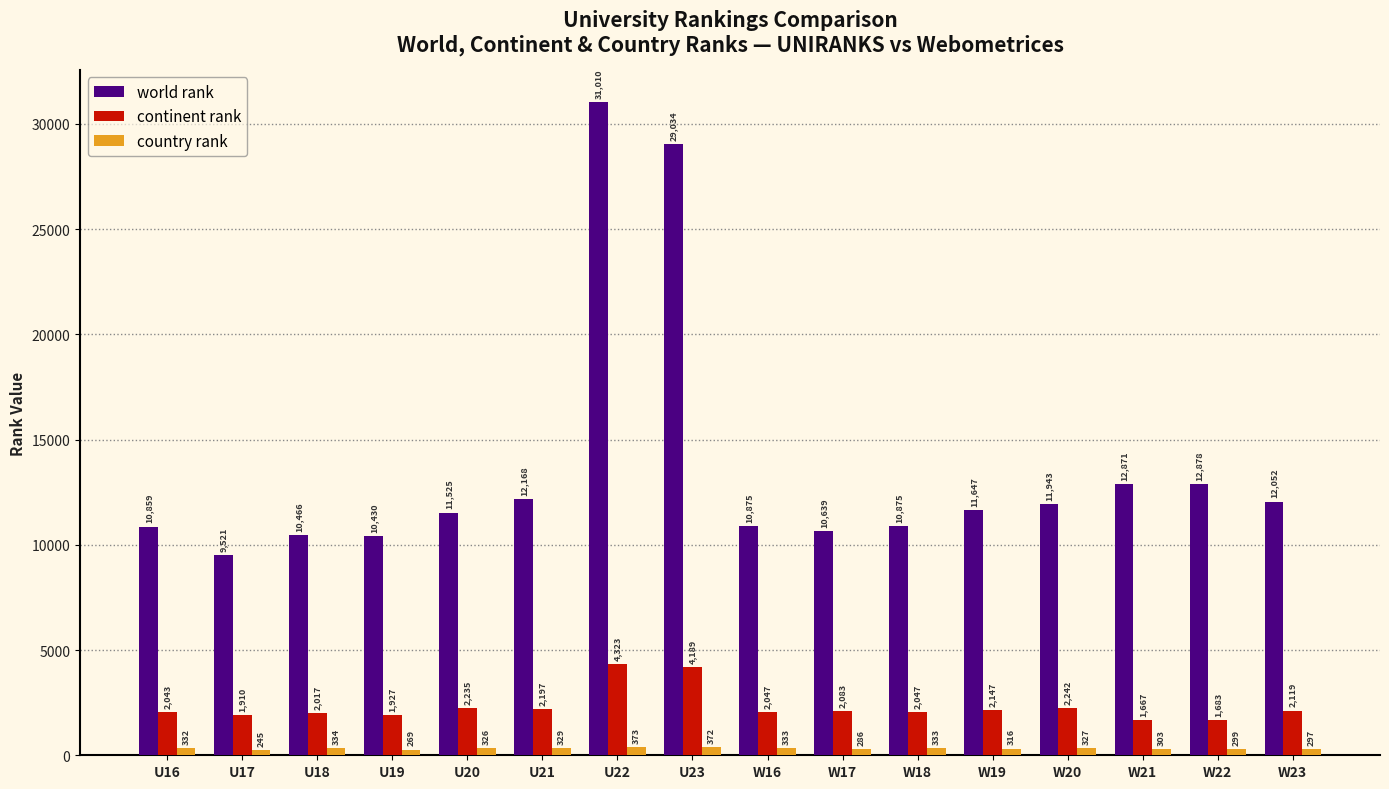

How many groups of bars are there?

16